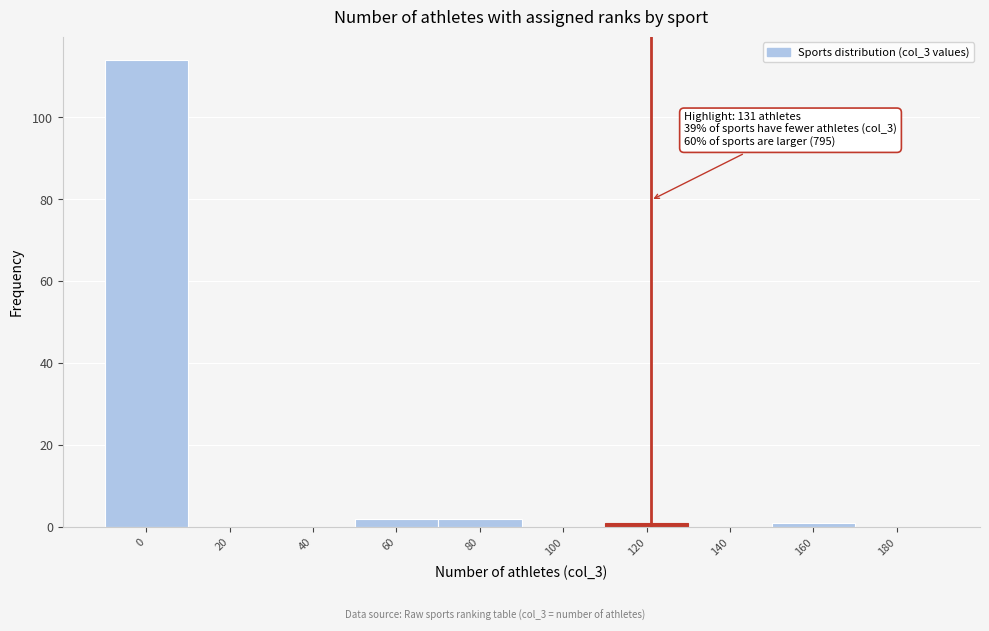

Reading left to right, extract all data points from this chart.

0=114	20=0	40=0	60=2	80=2	100=0	120=1	140=0	160=1	180=0